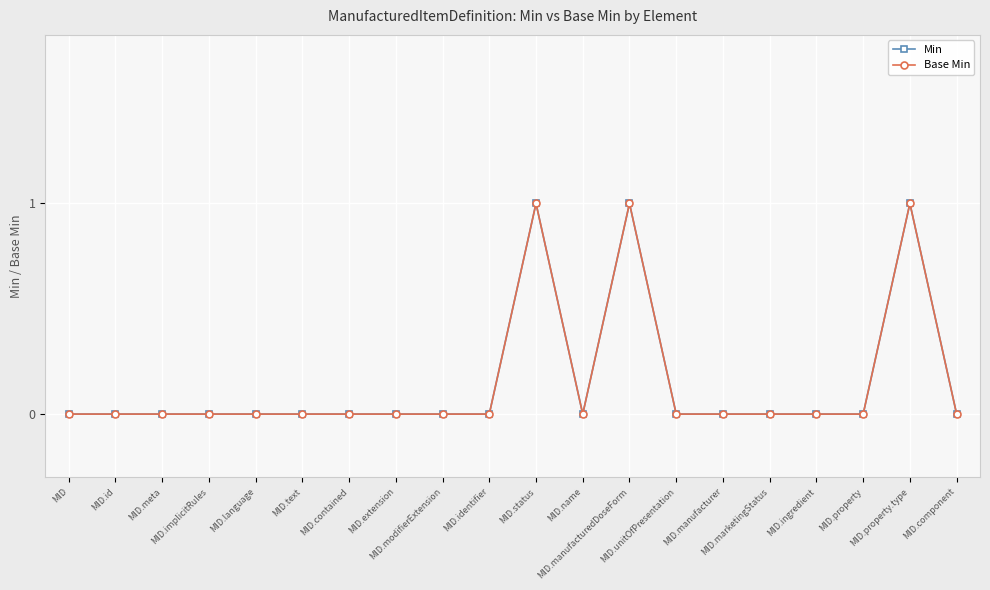

True or false: Base Min and Min cross at least once.

False